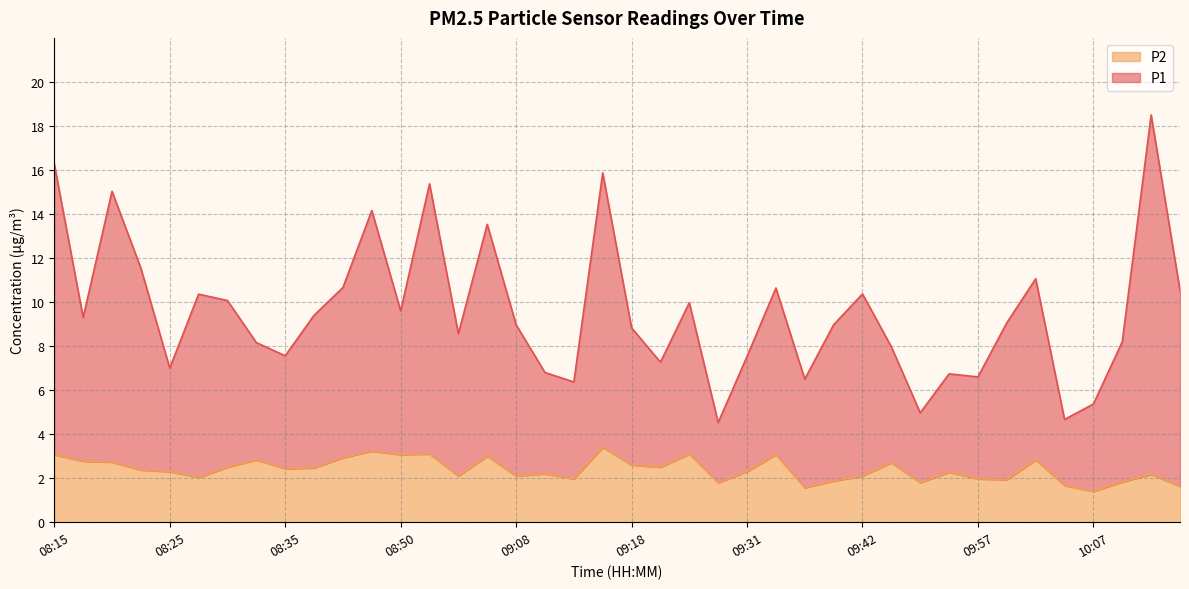

Reading left to right, transcribe all the data shown in this chart.

P1: 16.3	9.3	15.0	11.5	7.0	10.4	10.1	8.2	7.6	9.4	10.7	14.2	9.6	15.4	8.6	13.5	9.0	6.8	6.4	15.9	8.8	7.3	10.0	4.5	7.5	10.6	6.5	9.0	10.4	8.0	5.0	6.7	6.6	9.1	11.1	4.7	5.4	8.2	18.5	10.5
P2: 3.1	2.8	2.7	2.4	2.3	2.0	2.5	2.8	2.4	2.5	2.9	3.2	3.1	3.1	2.1	3.0	2.1	2.2	2.0	3.4	2.6	2.5	3.1	1.8	2.3	3.1	1.6	1.9	2.1	2.7	1.8	2.3	2.0	1.9	2.8	1.7	1.4	1.8	2.2	1.6